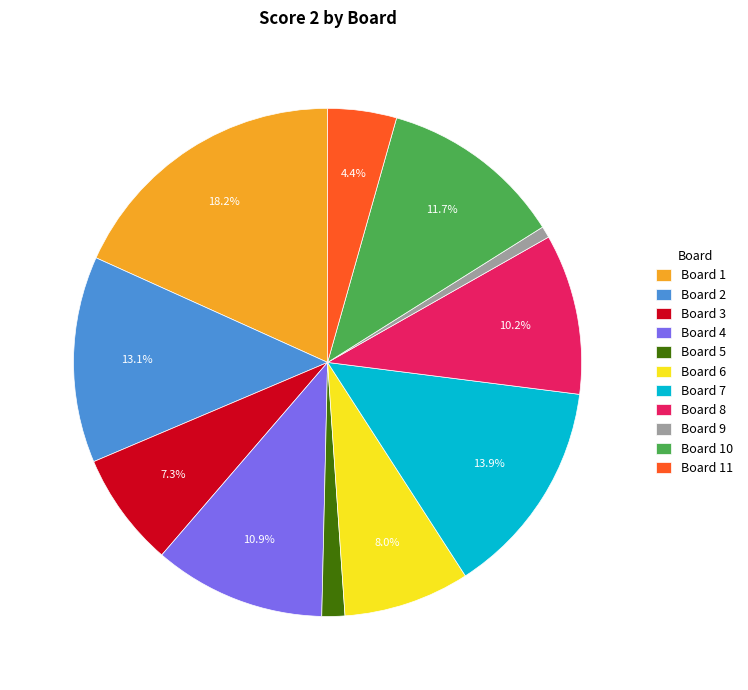

How much of the chart is everything except Board 10?

88.3%